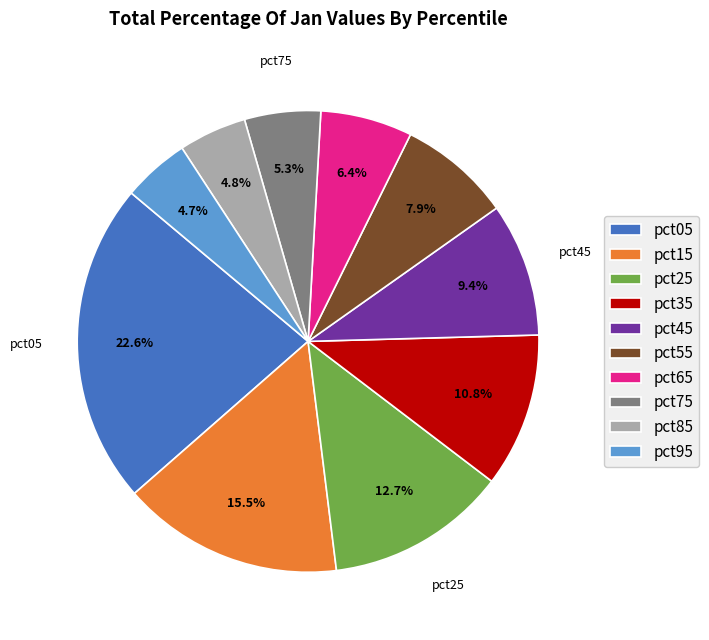

Combined, what portion of the pie is pct85 and pct75?

10.1%